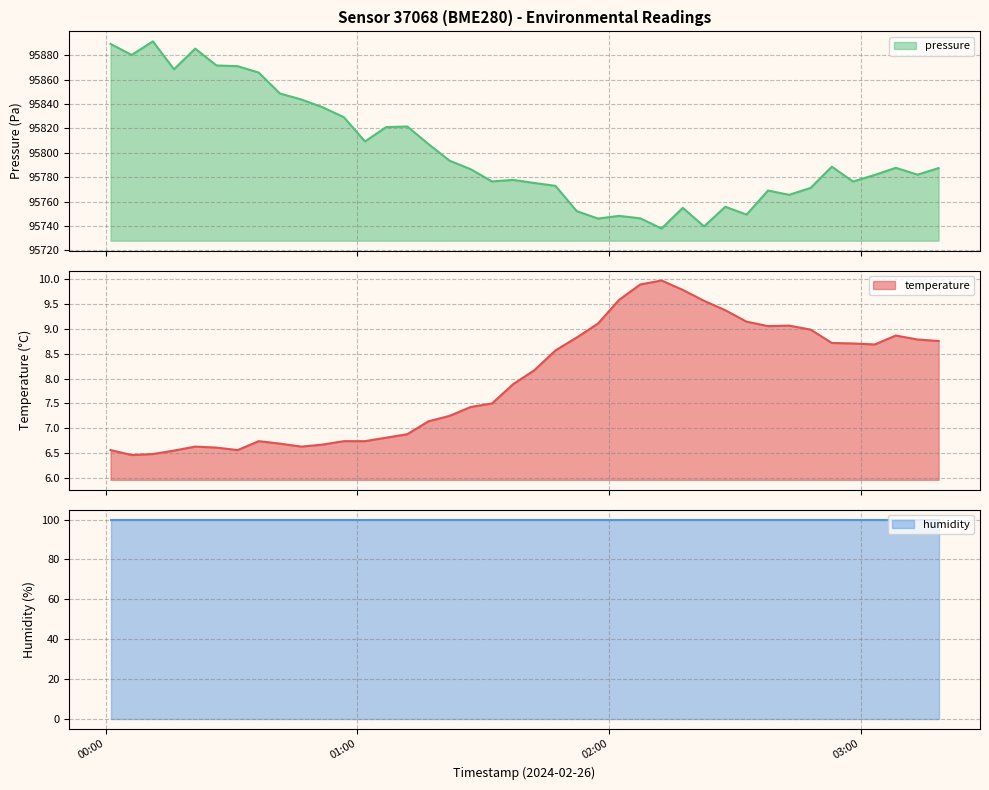

How many values are below 8?

20